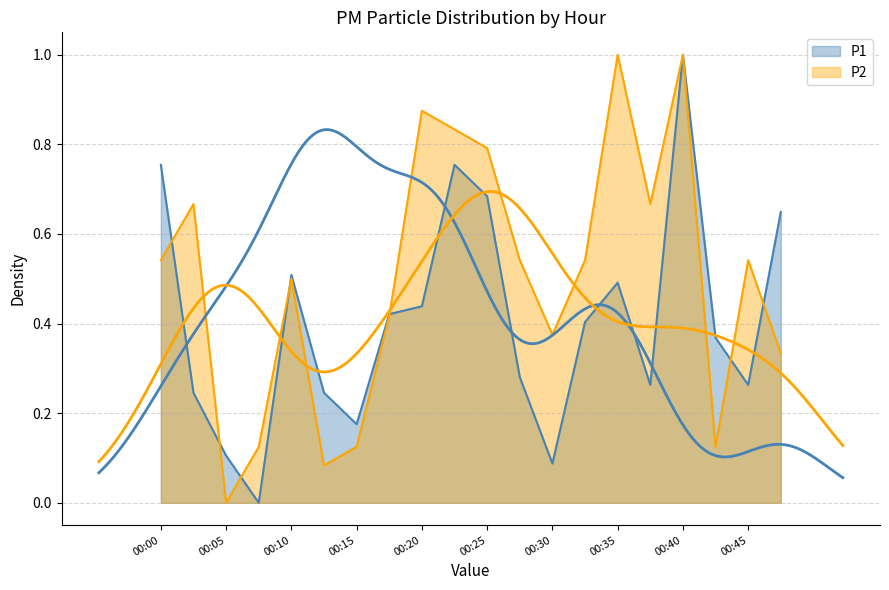

Where is the first local minimum for P2?

00:05